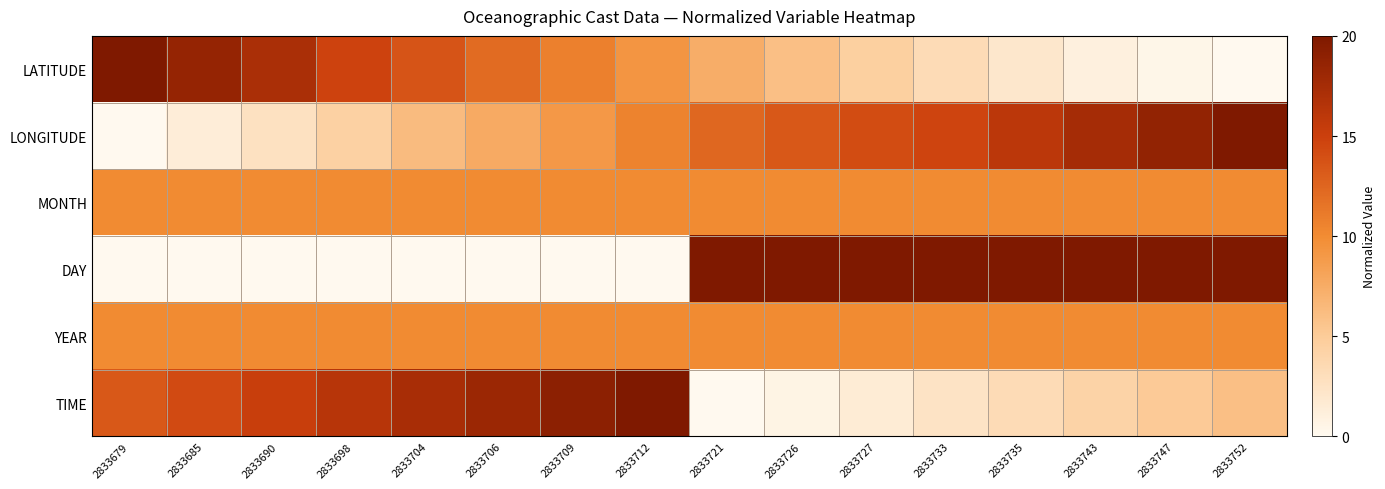

What is the total value across all series at 2833709?

58.8